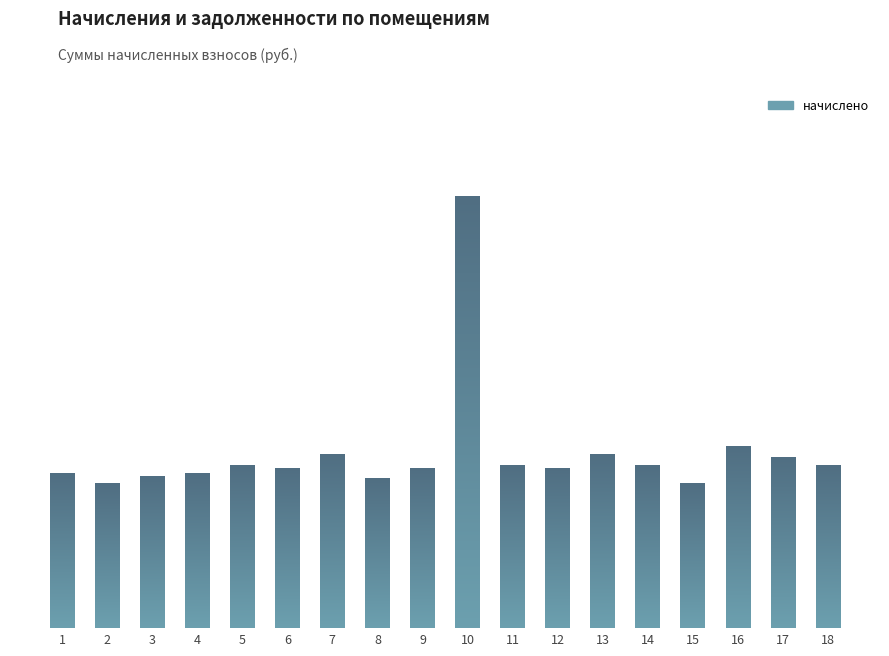

At which category does the chart reach its peak across all series?

10